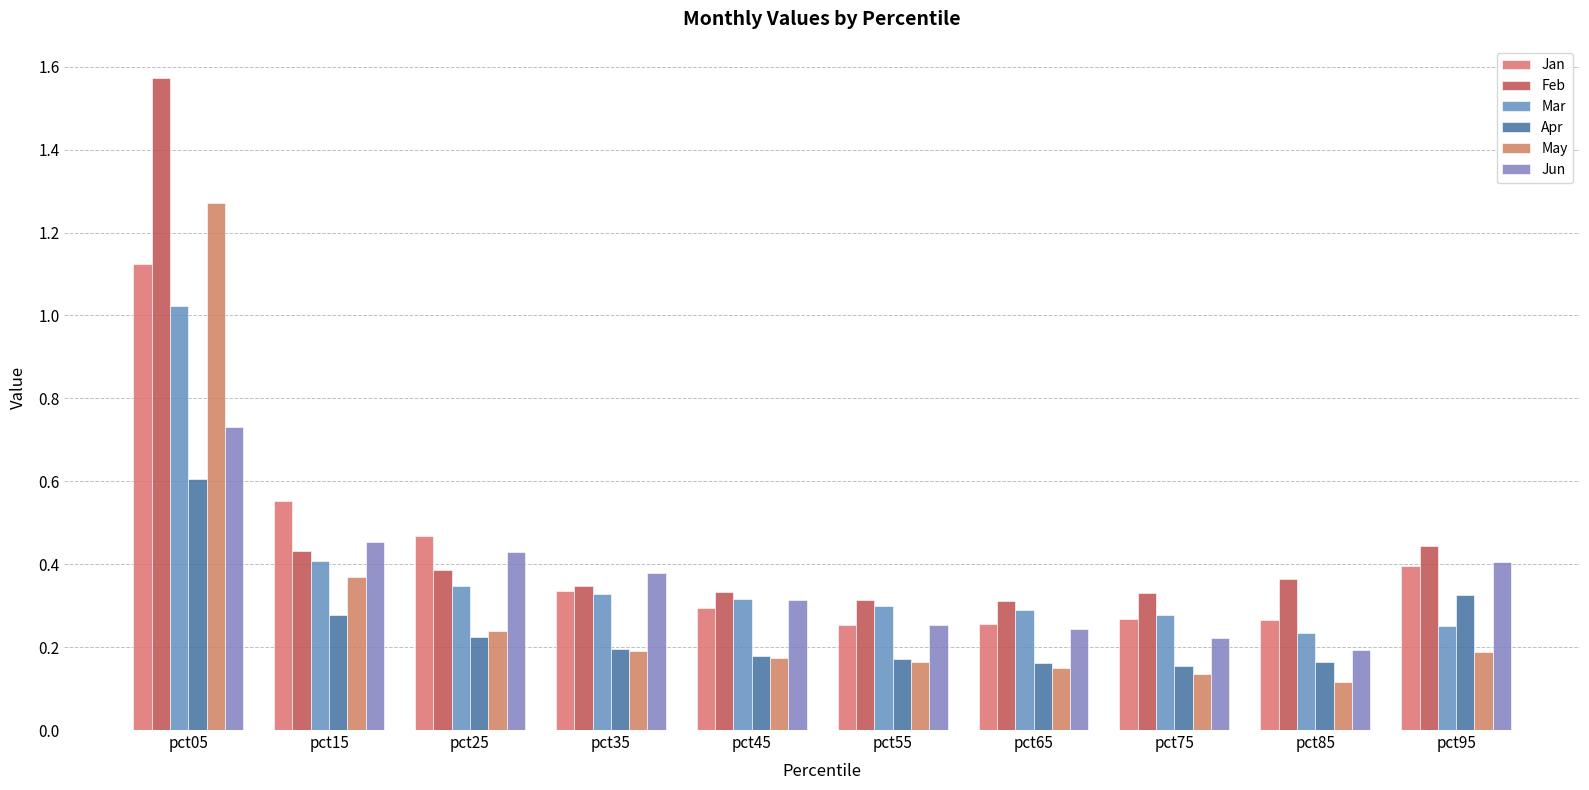

What are all the series names shown in the legend?

Jan, Feb, Mar, Apr, May, Jun